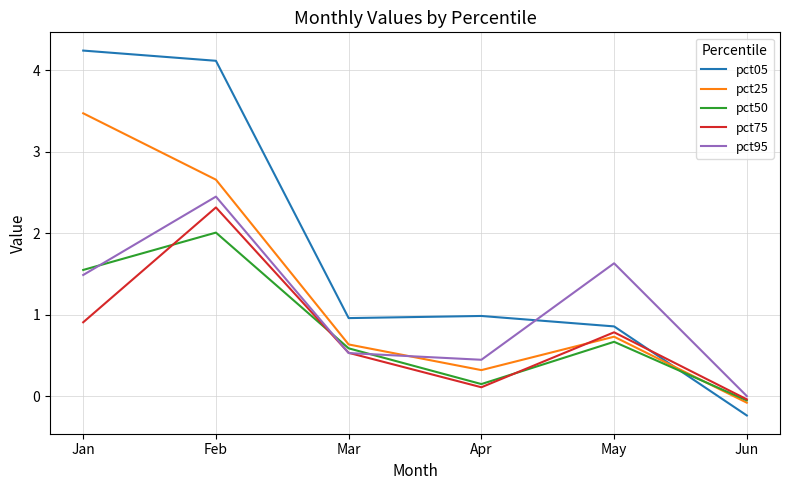

In pct05, how many points are higher than both neighbors (excluding endpoints)?

1